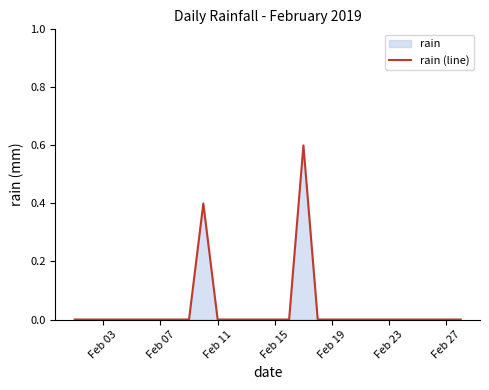

Reading left to right, extract all data points from this chart.

0.0	0.0	0.0	0.0	0.0	0.0	0.0	0.0	0.0	0.4	0.0	0.0	0.0	0.0	0.0	0.0	0.6	0.0	0.0	0.0	0.0	0.0	0.0	0.0	0.0	0.0	0.0	0.0